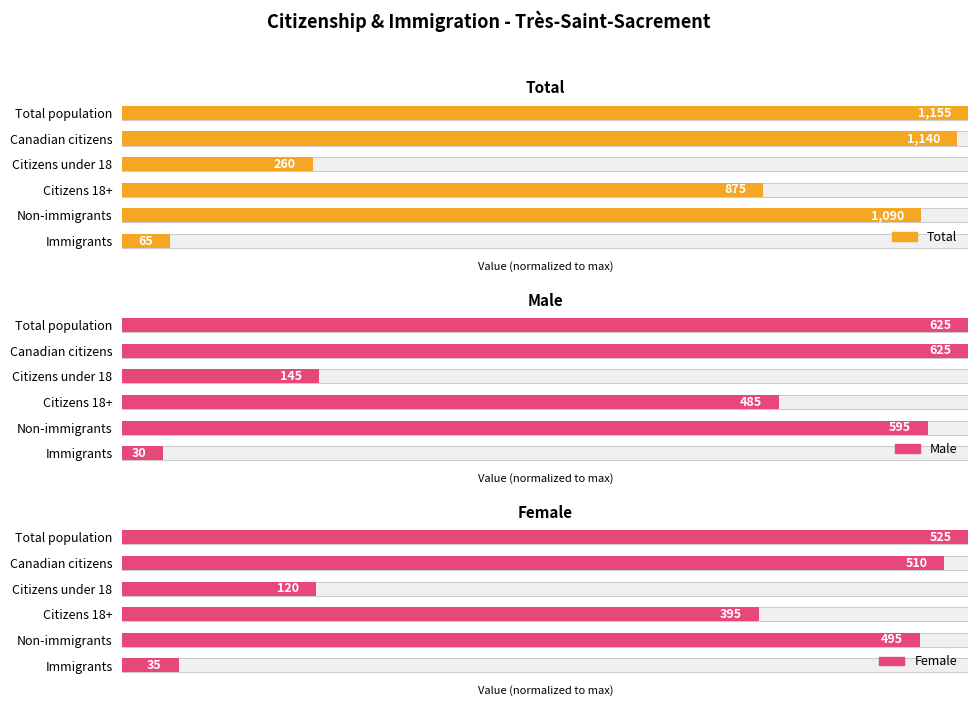

Which series has the widest spread of values?

Male